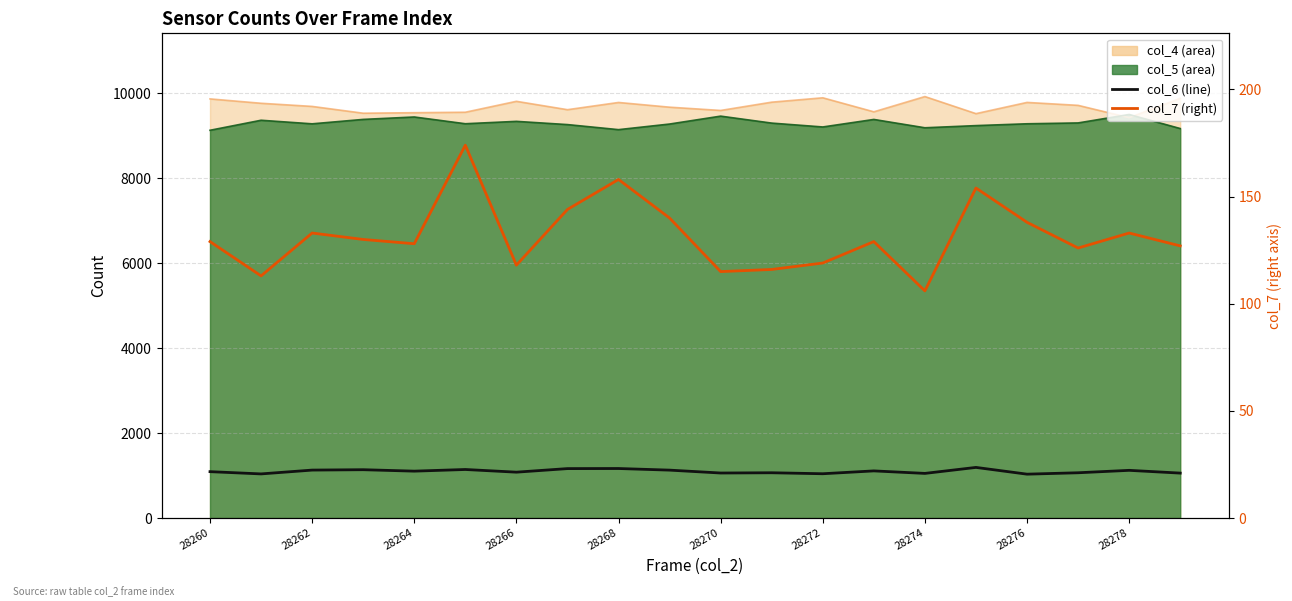

What position from the right is 11?

9